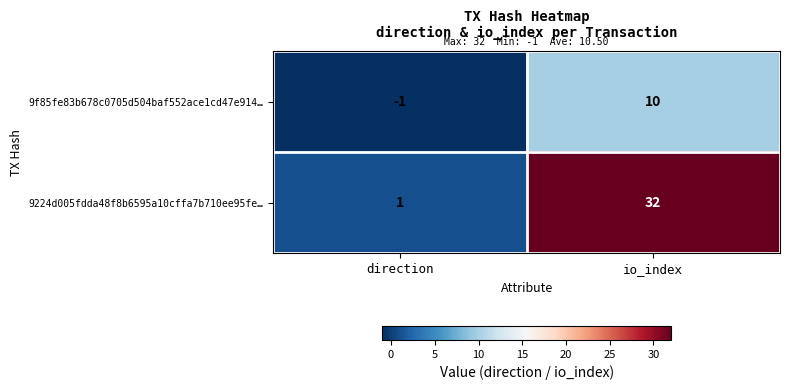

Rank the series at io_index from highest to lowest value.

9224d005fdda48f8b6595a10cffa7b710ee95fe…, 9f85fe83b678c0705d504baf552ace1cd47e914…